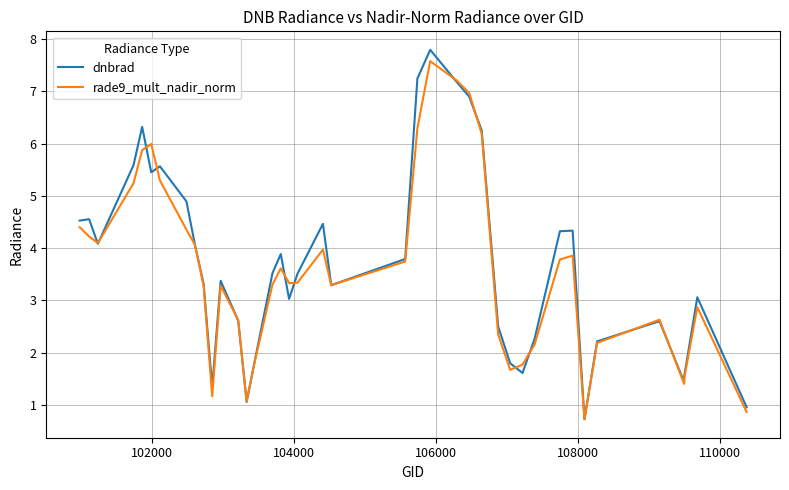

Rank the series by their average value, from highest to lowest.

dnbrad, rade9_mult_nadir_norm